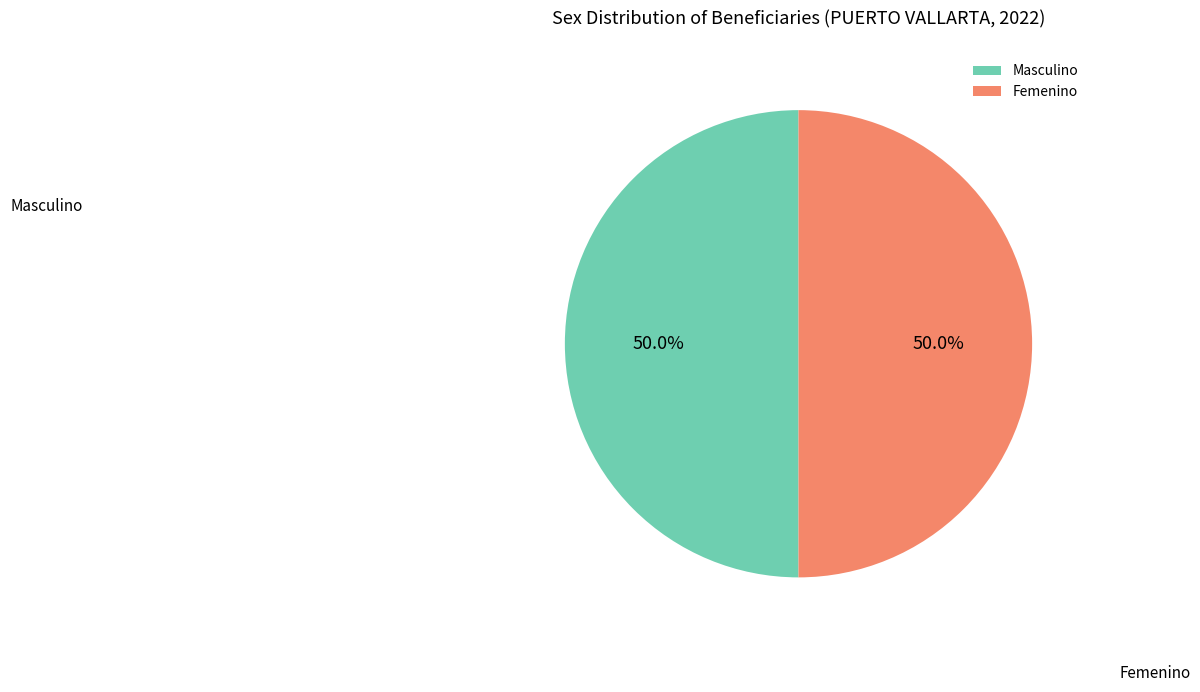

Approximately how many times larger is the value at Femenino compared to Masculino?

1.0